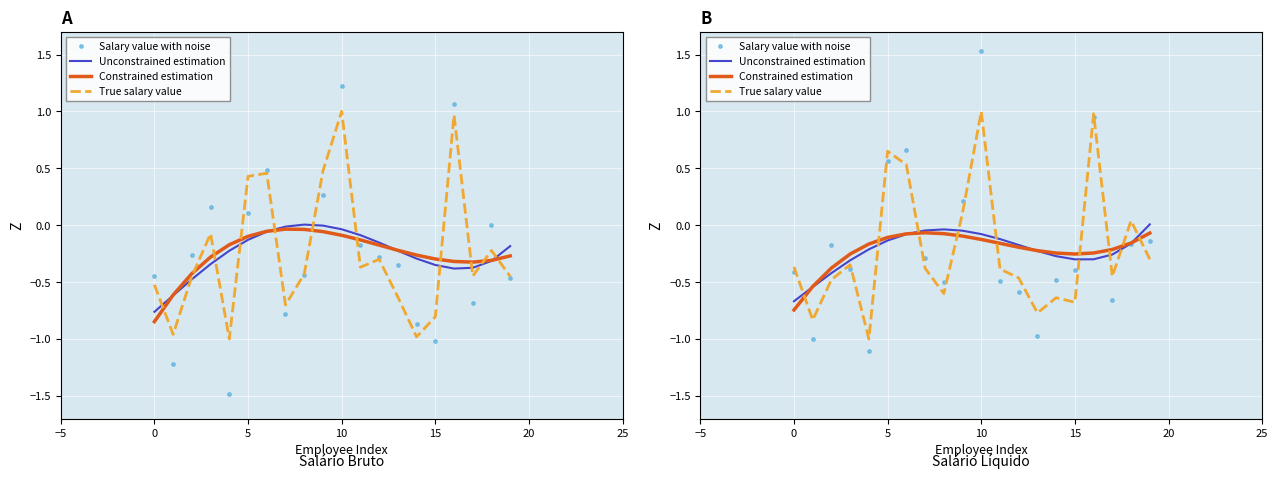

At how many categories does at least one series exceed 0?

7